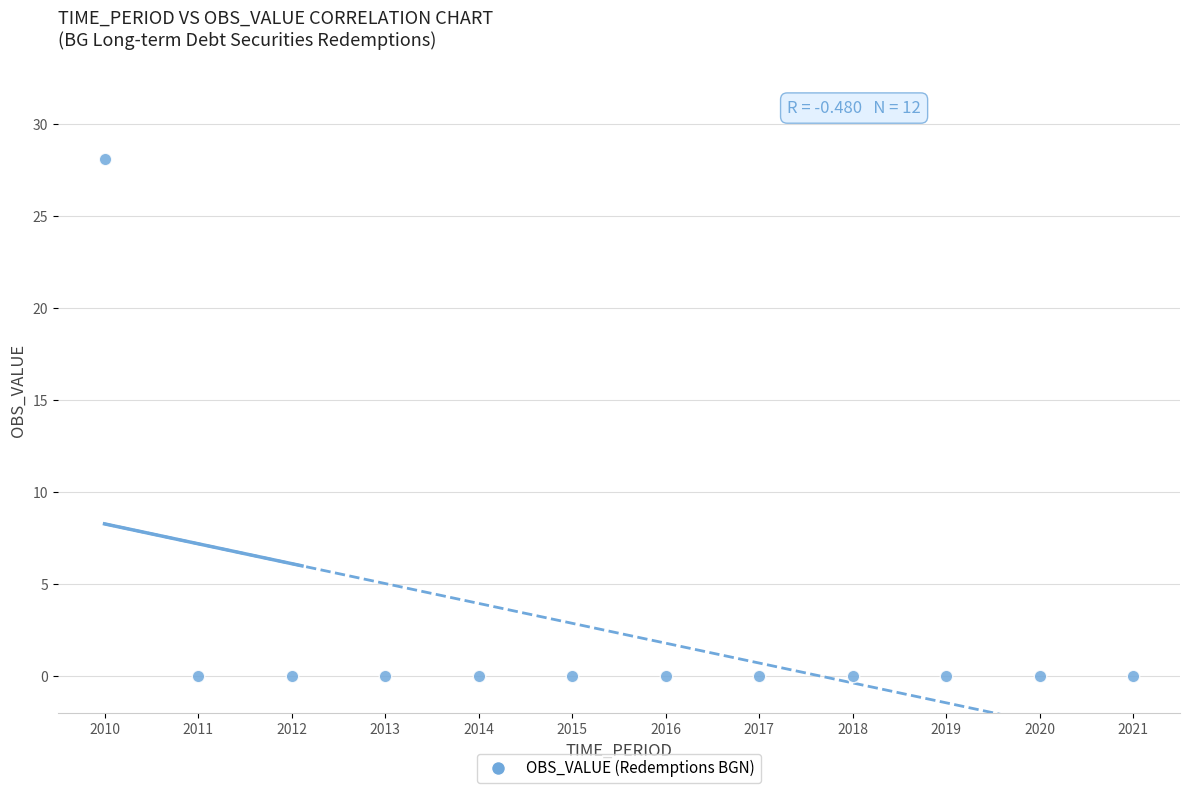

What is the range of X values (max minus min)?

11.0